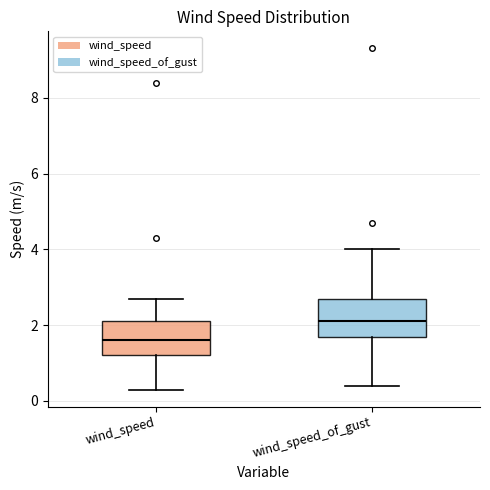

Reading left to right, read every box against the y-axis: the position of its median line, the range the box covers, and the ends of its whiskers. The values are not printed on the chart, so give them approximately, as read against the axis.

wind_speed: median 1.6, box 1.2 to 2.2, whiskers 0.4 to 2.8
wind_speed_of_gust: median 2.2, box 1.8 to 2.8, whiskers 0.4 to 4.0